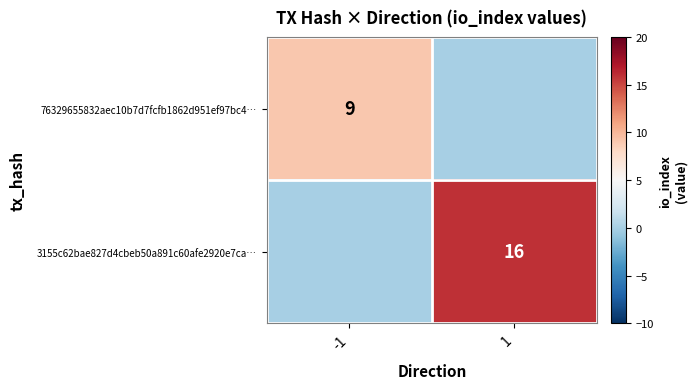

Is it true that 3155c62bae827d4cbeb50a891c60afe2920e7ca… equals 16 at 1?

True